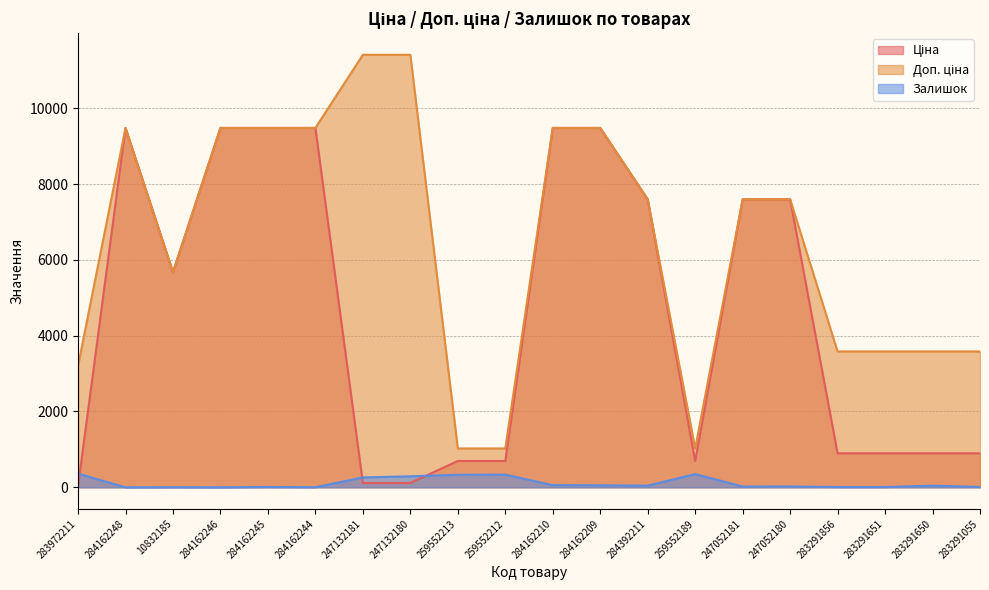

Is the value of Залишок at 284162244 greater than the value of Ціна at 283291651?

No